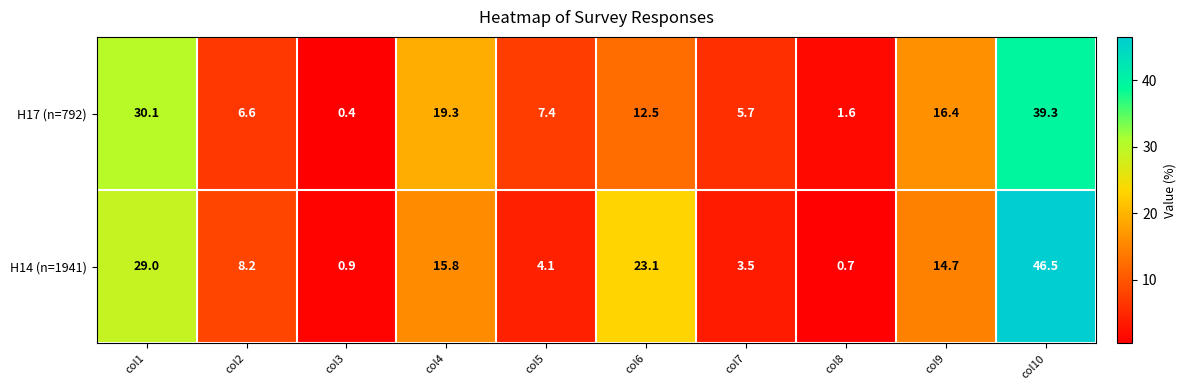

Count the number of data series in this chart.

2